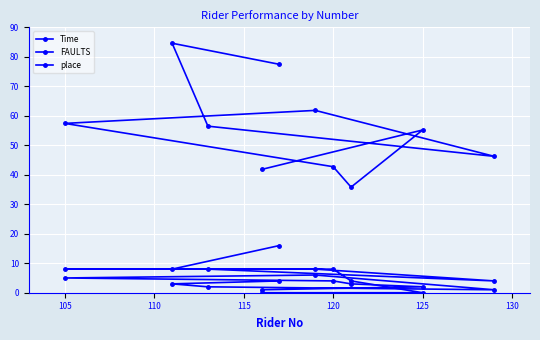

What position from the left is 105?

5